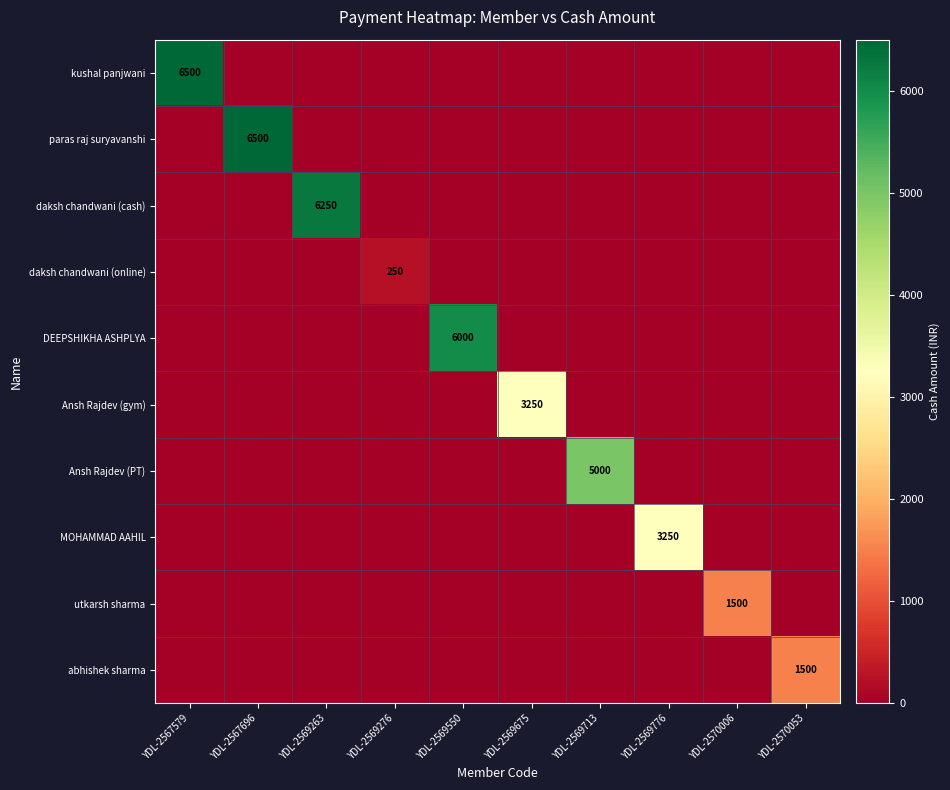

Which series changed the most between YDL-2567696 and YDL-2570006?

paras raj suryavanshi